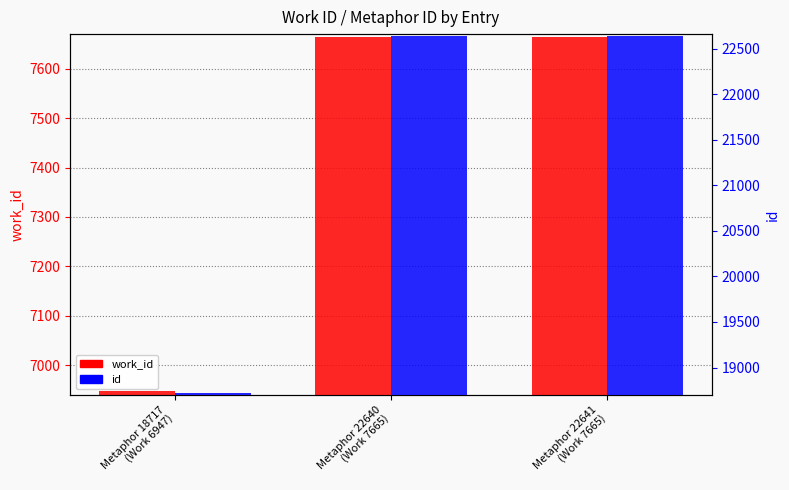

Reading left to right, list all the values displayed in this chart.

work_id: Metaphor 18717
(Work 6947)=6947	Metaphor 22640
(Work 7665)=7665	Metaphor 22641
(Work 7665)=7665
id: Metaphor 18717
(Work 6947)=18717	Metaphor 22640
(Work 7665)=22640	Metaphor 22641
(Work 7665)=22641